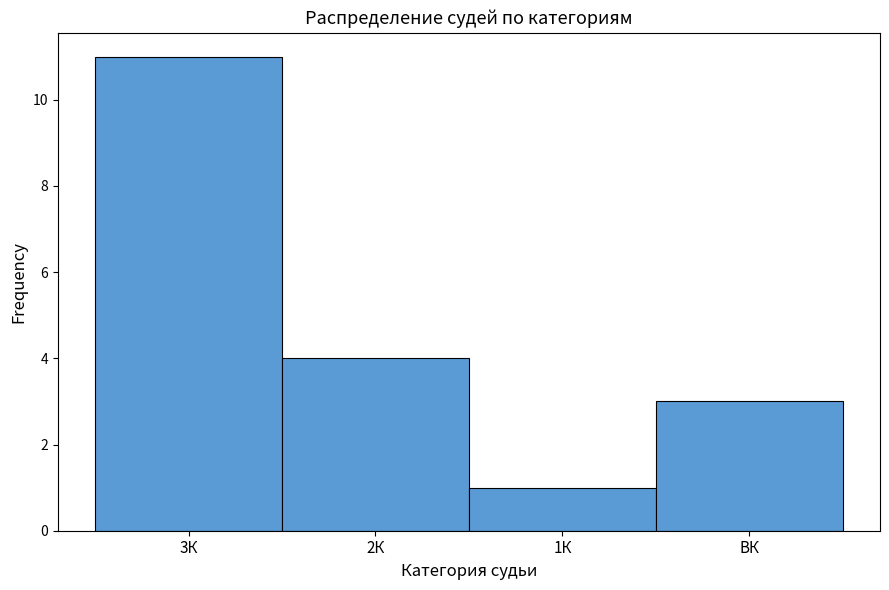

Reading left to right, list all the values displayed in this chart.

3К=11	2К=4	1К=1	ВК=3